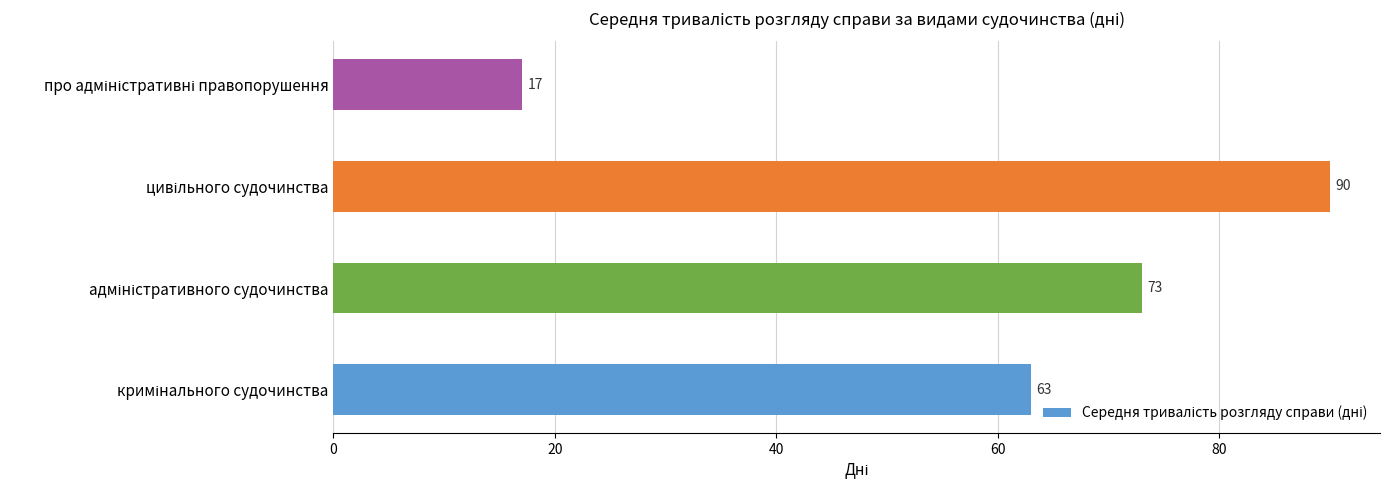

What is the average value?

61